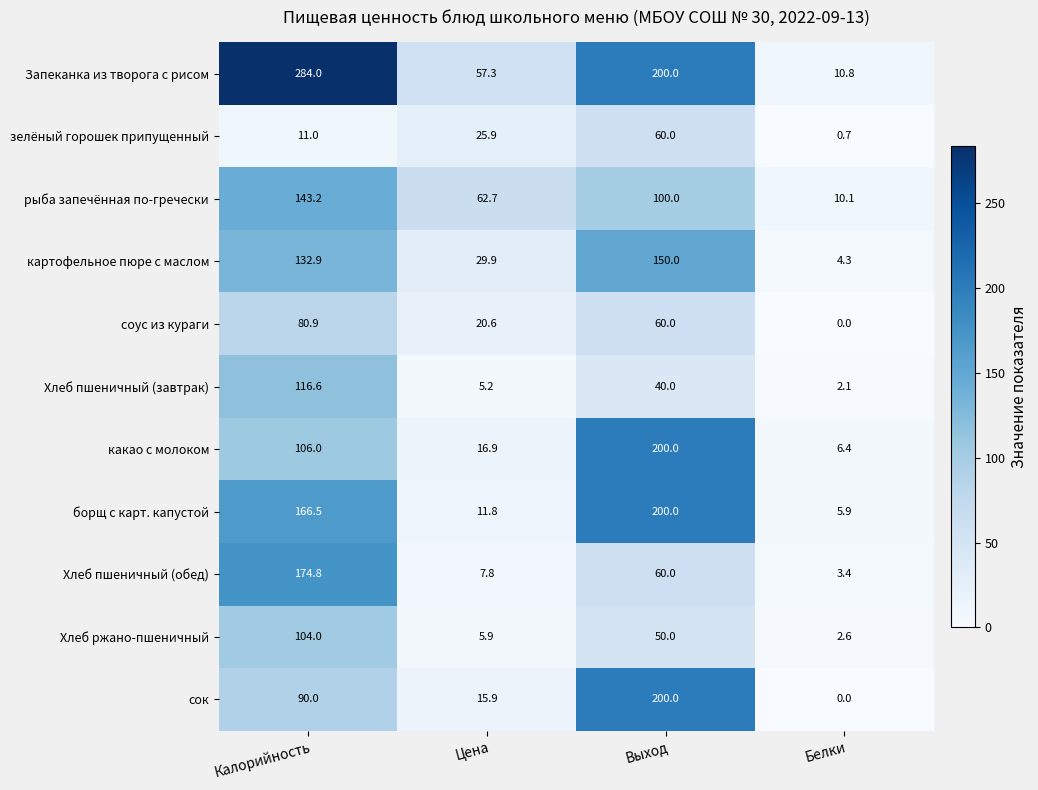

At which label is борщ с карт. капустой closest to 102?

Калорийность